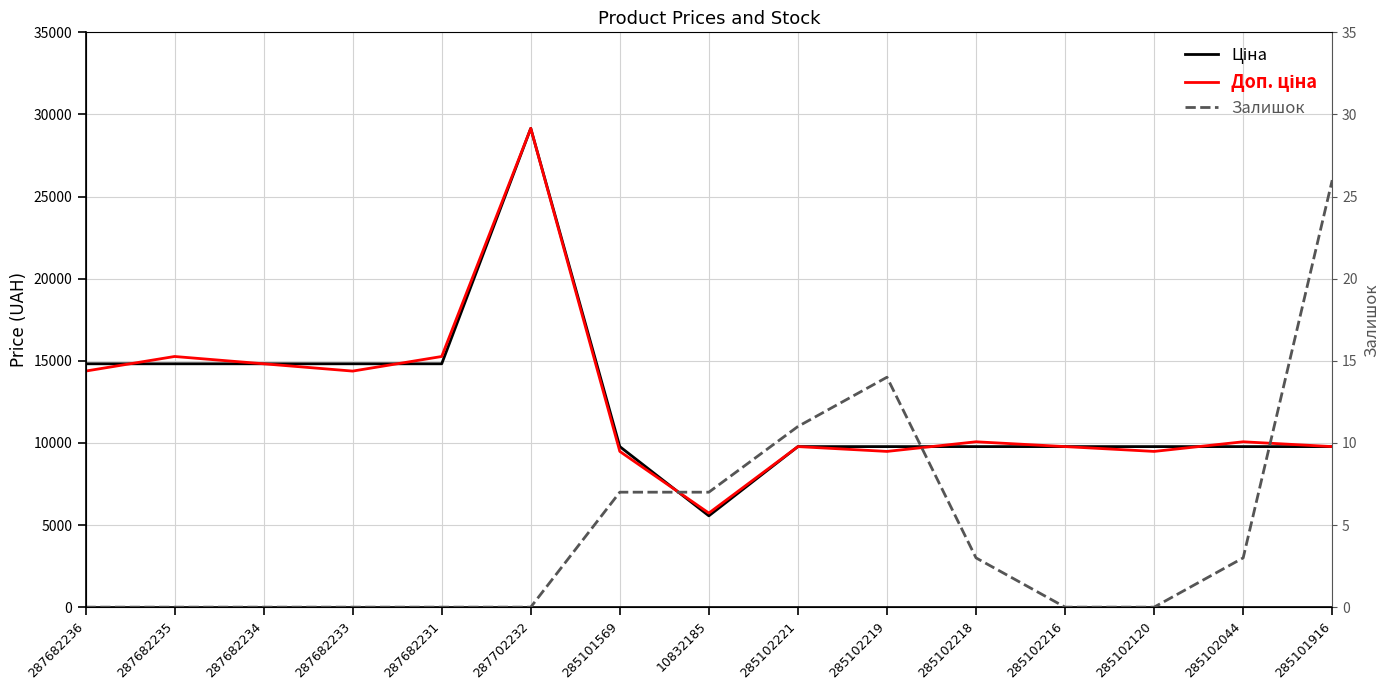

What is the sum of all Залишок values?

71.0